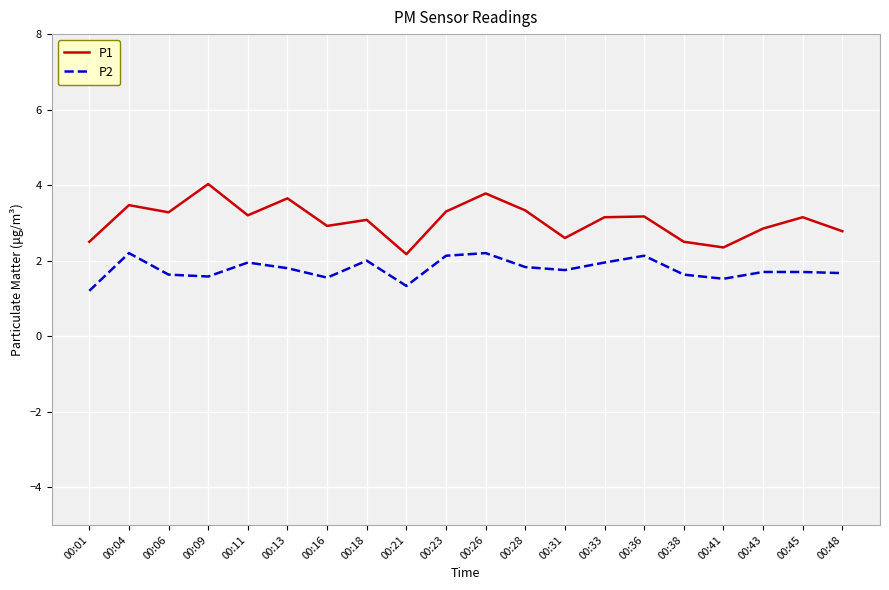

At which category is the sum across all series the highest?

00:26